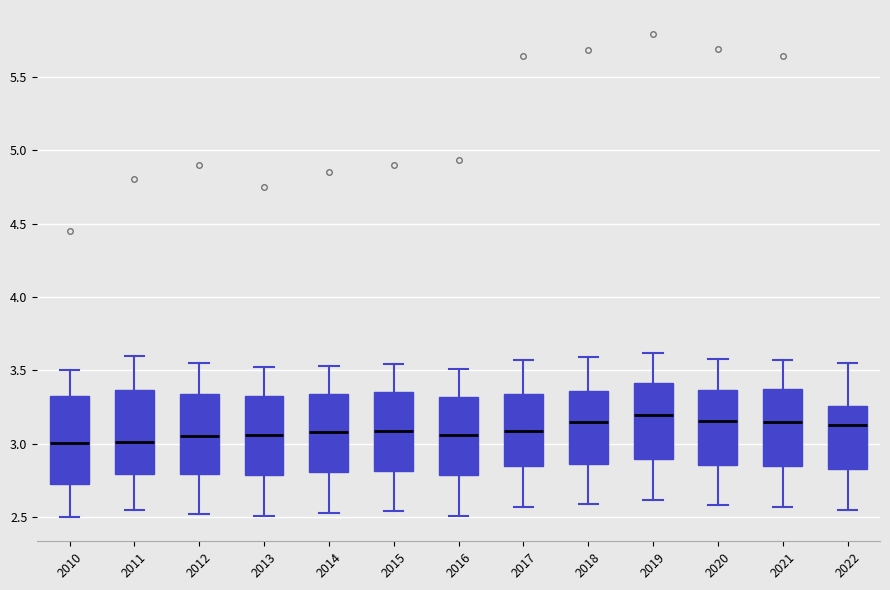

Reading left to right, read every box against the y-axis: the position of its median line, the range the box covers, and the ends of its whiskers. The values are not printed on the chart, so give them approximately, as read against the axis.

2010: median 3.00, box 2.70 to 3.35, whiskers 2.50 to 3.50
2011: median 3.00, box 2.80 to 3.35, whiskers 2.55 to 3.60
2012: median 3.05, box 2.80 to 3.35, whiskers 2.50 to 3.55
2013: median 3.05, box 2.80 to 3.30, whiskers 2.50 to 3.50
2014: median 3.10, box 2.80 to 3.35, whiskers 2.55 to 3.55
2015: median 3.10, box 2.80 to 3.35, whiskers 2.55 to 3.55
2016: median 3.05, box 2.80 to 3.30, whiskers 2.50 to 3.50
2017: median 3.10, box 2.85 to 3.35, whiskers 2.55 to 3.55
2018: median 3.15, box 2.85 to 3.35, whiskers 2.60 to 3.60
2019: median 3.20, box 2.90 to 3.40, whiskers 2.60 to 3.60
2020: median 3.15, box 2.85 to 3.35, whiskers 2.60 to 3.60
2021: median 3.15, box 2.85 to 3.40, whiskers 2.55 to 3.55
2022: median 3.15, box 2.85 to 3.25, whiskers 2.55 to 3.55